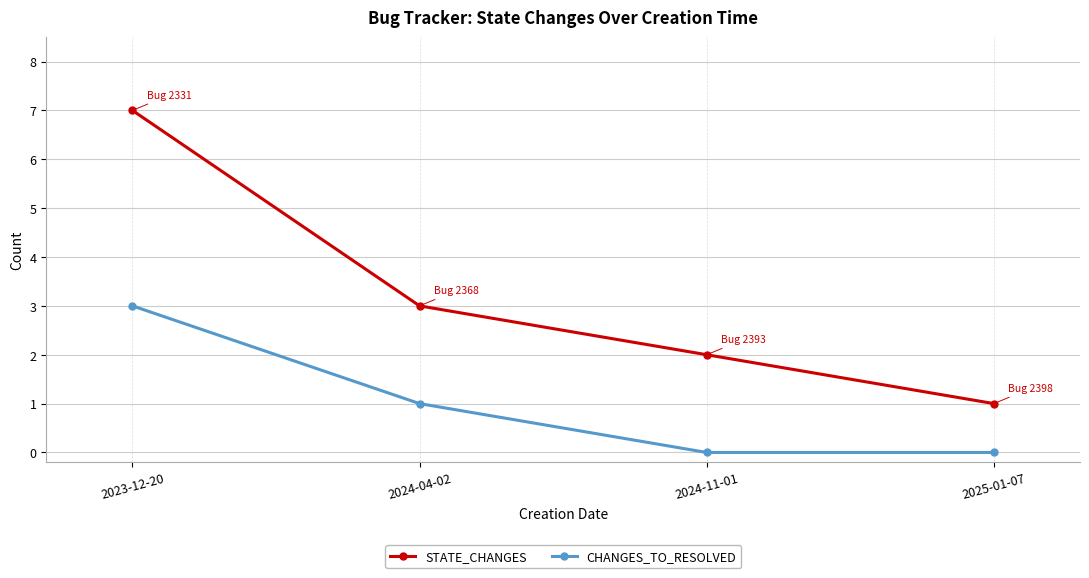

How many values in the CHANGES_TO_RESOLVED series are below 1?

2